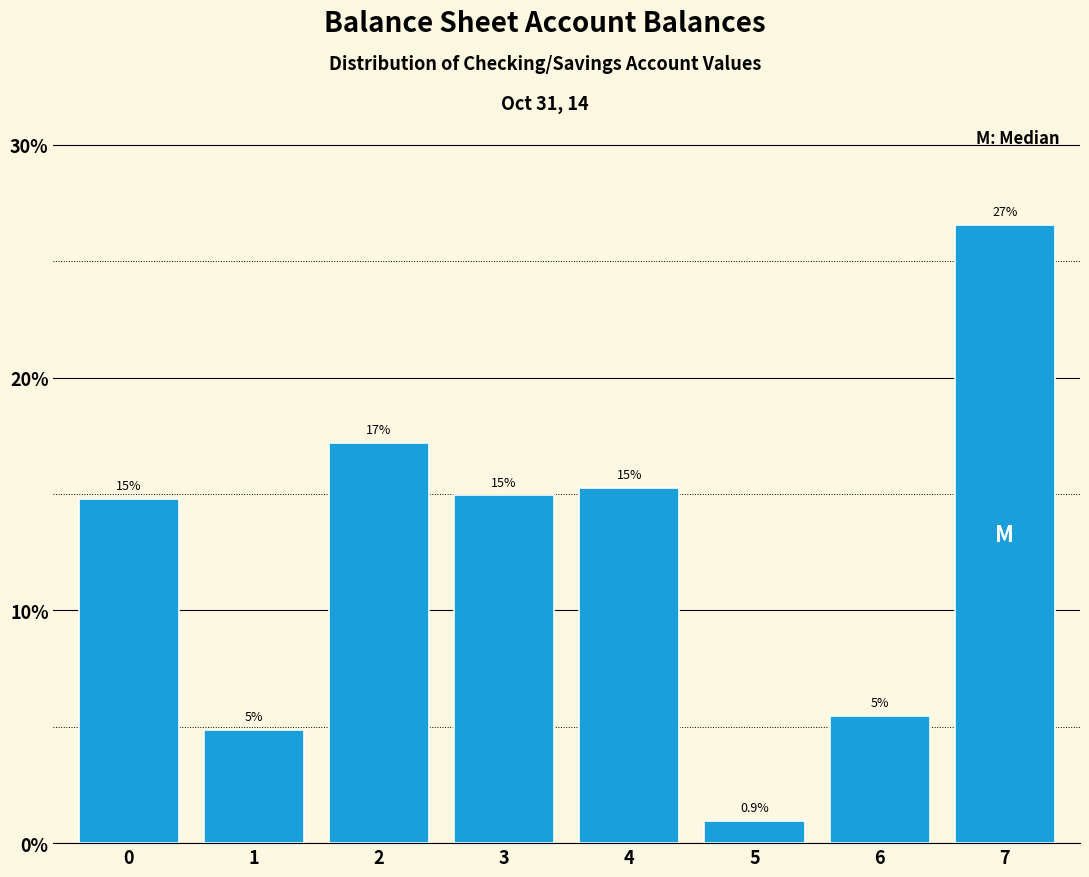

What is the value of the 7th bar from the left?

5.5